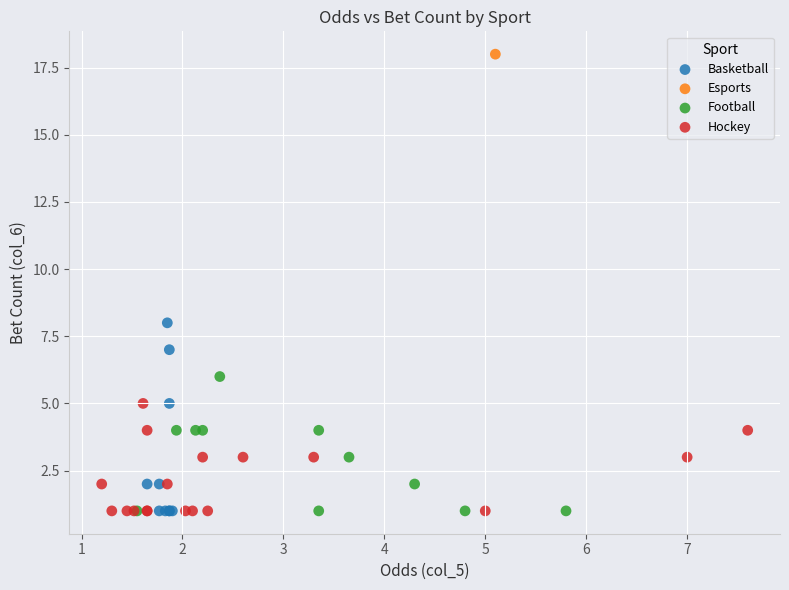

What are all the series names shown in the legend?

Basketball, Esports, Football, Hockey